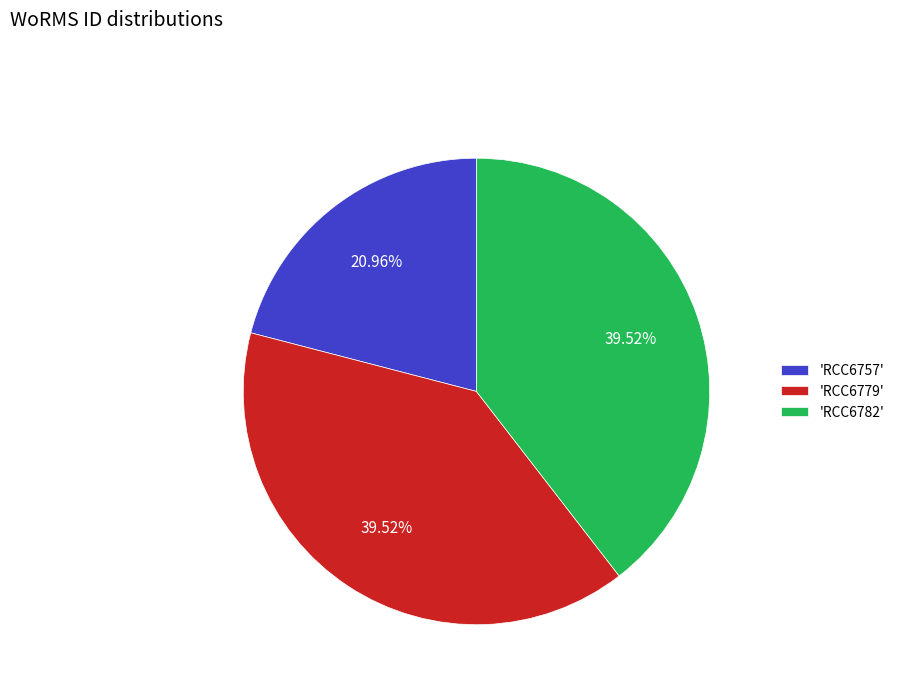

Approximately how many times larger is the value at 'RCC6757' compared to 'RCC6782'?

0.5